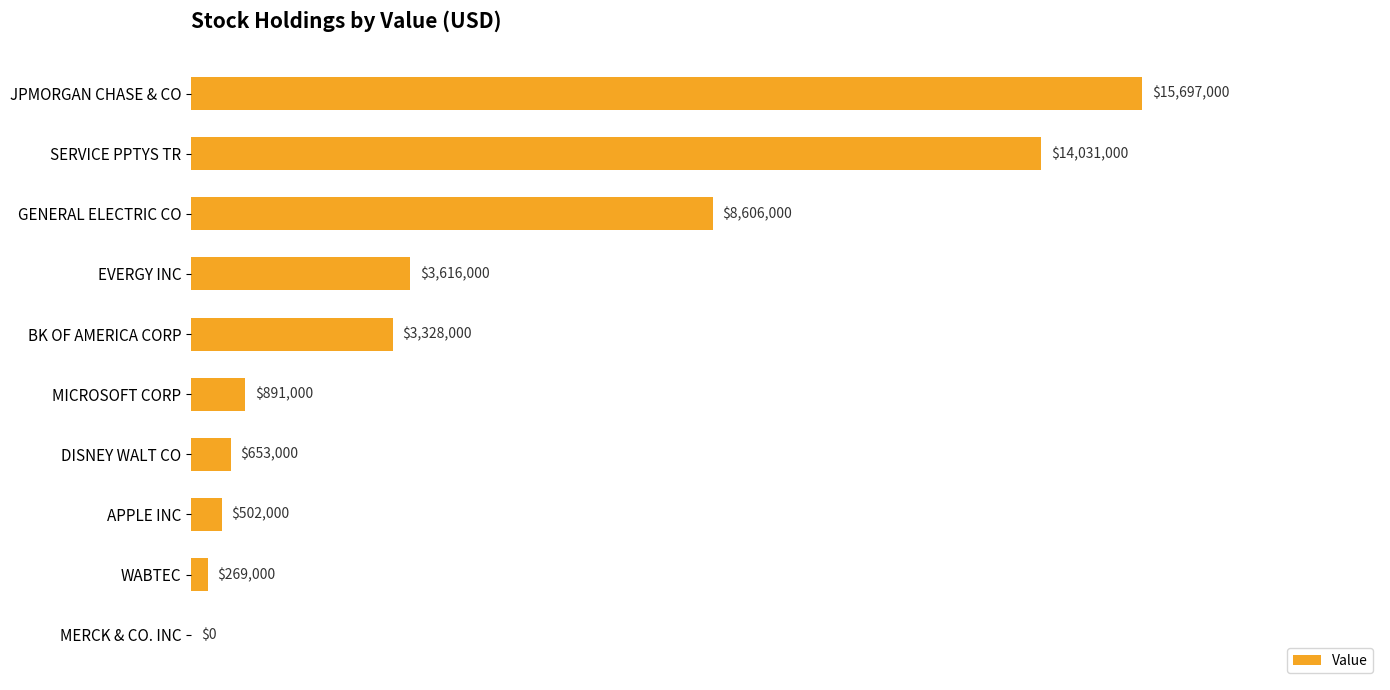

Are the bars horizontal?

Yes